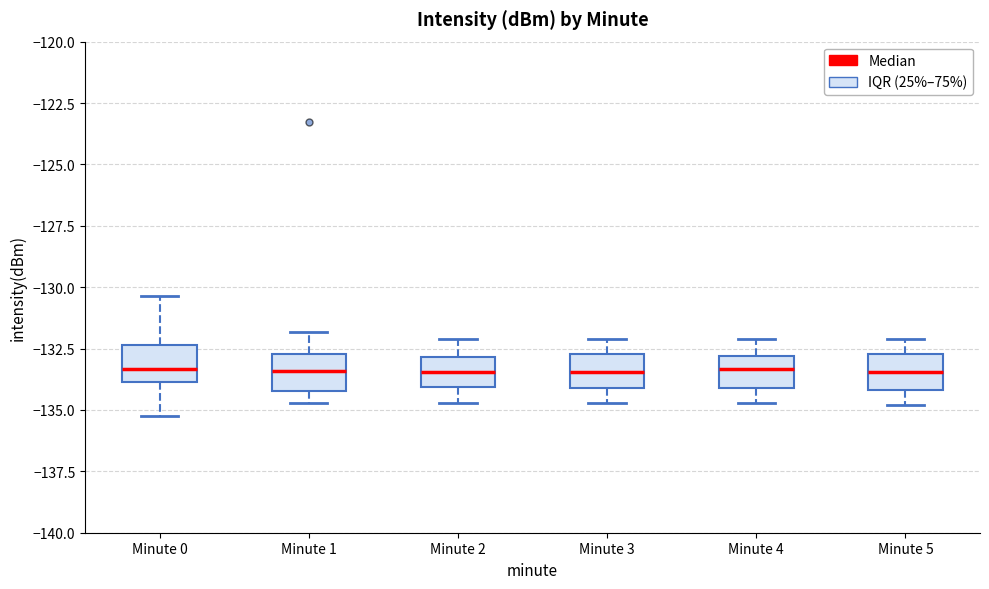

Where is the lower edge of the box for Minute 0 on the y-axis? The values are not printed on the chart, so give them approximately, as read against the axis.

-134.0